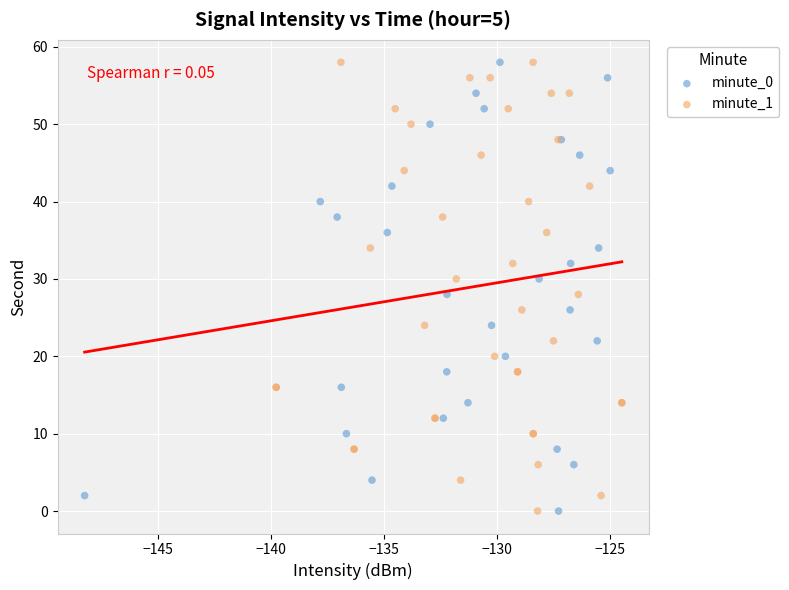

What are all the series names shown in the legend?

minute_0, minute_1